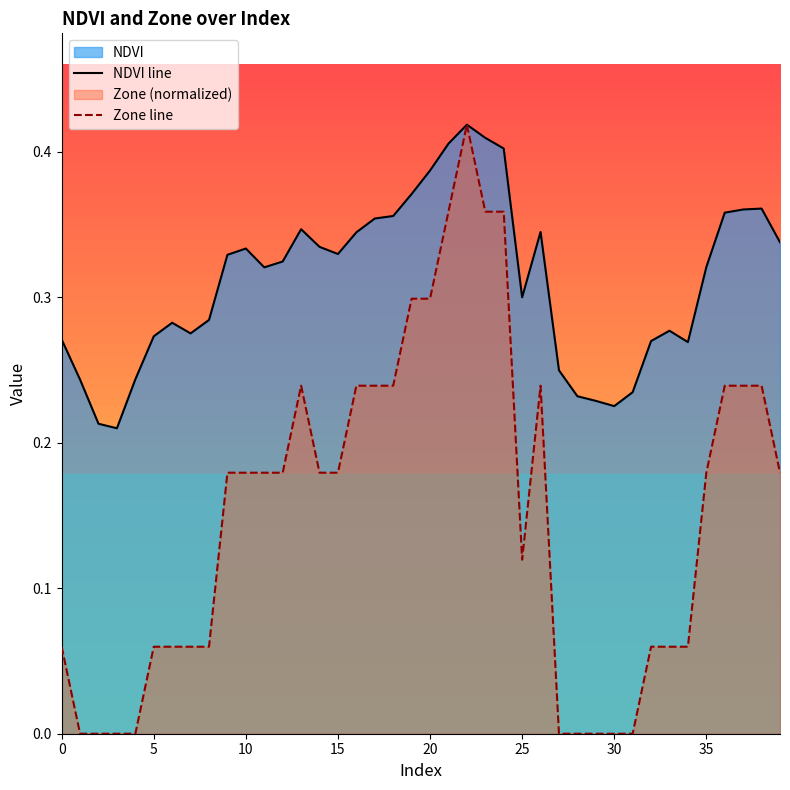

True or false: NDVI line has more than 2 interior local peaks.

True